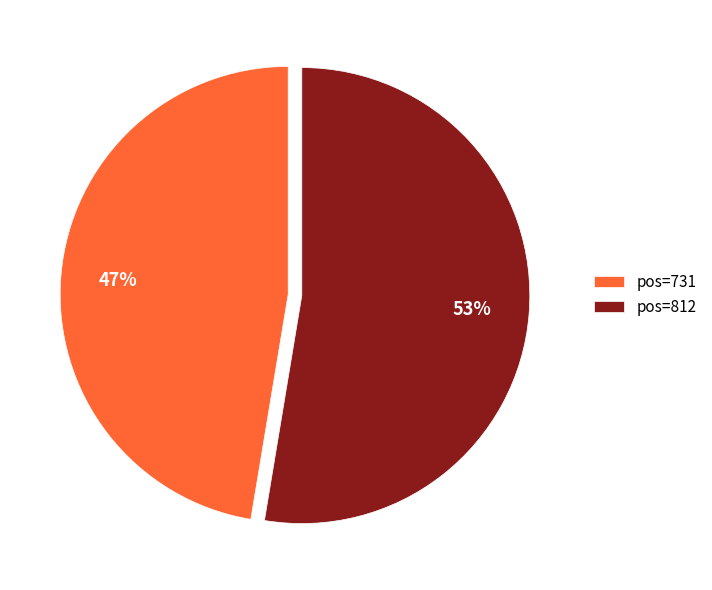

Is it true that pos=731 is 47% of the pie?

True